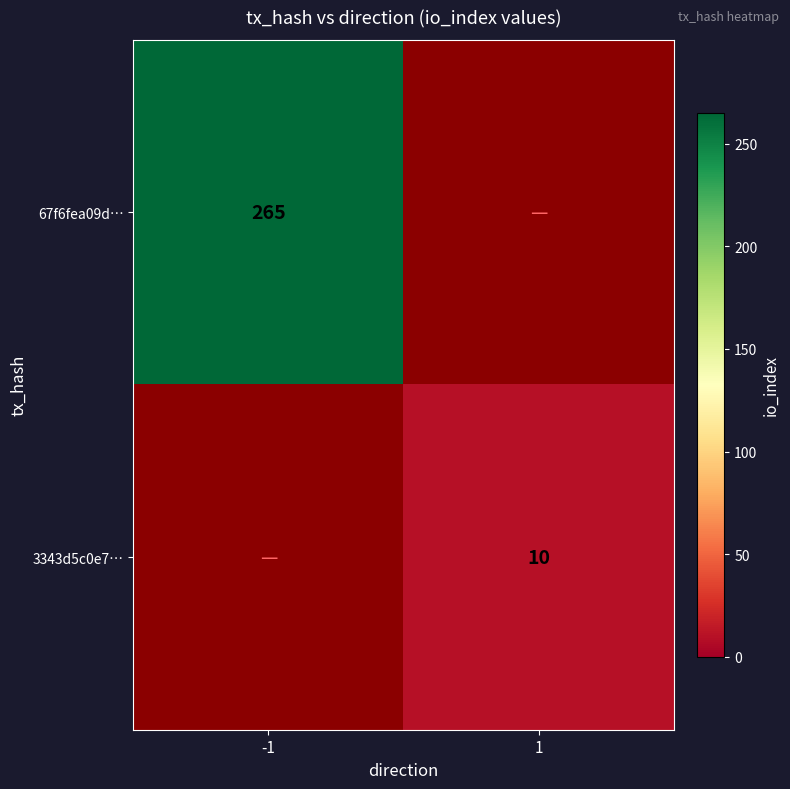

The value of 67f6fea09d… at -1 is 464. True or false?

False